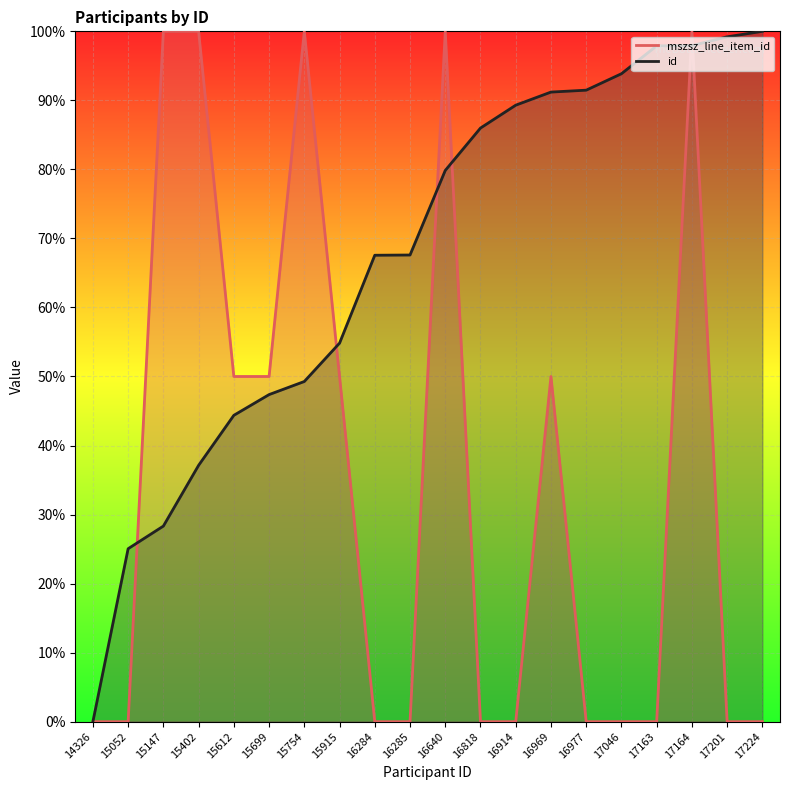

Which series ends up on top after the final intersection of mszsz_line_item_id and id?

id